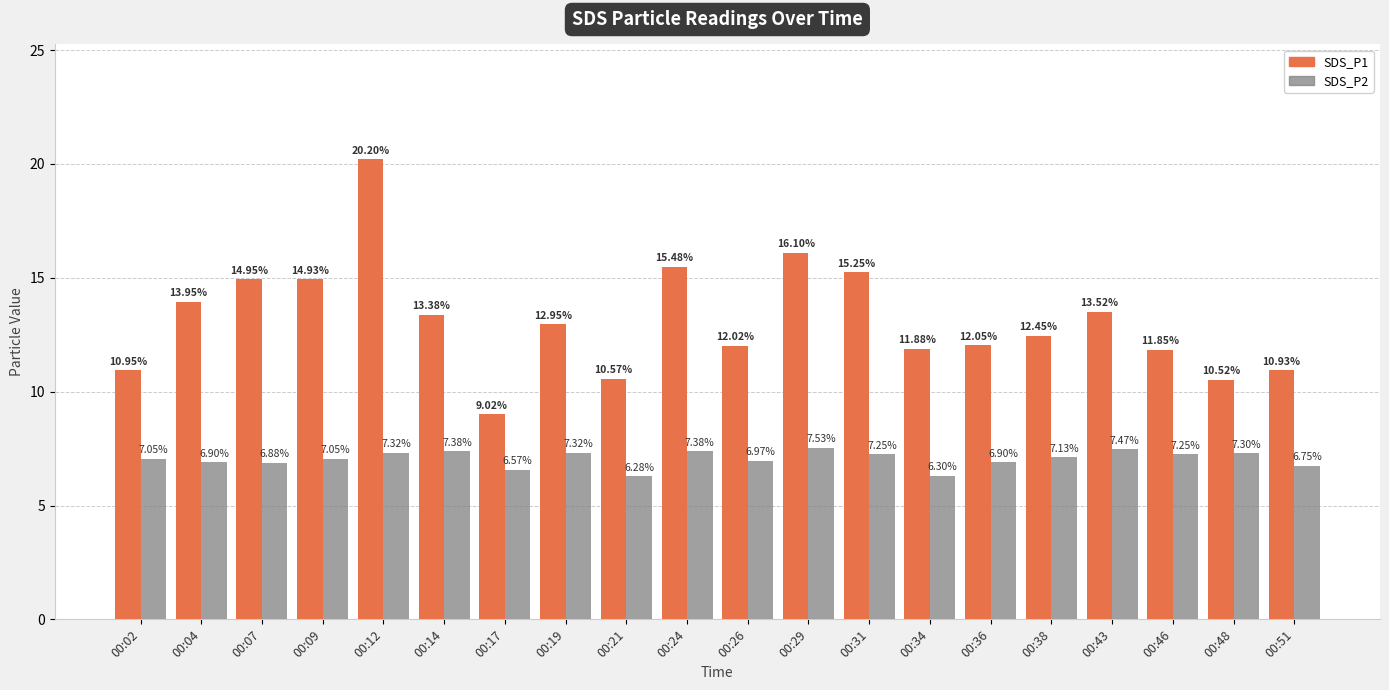

The value of SDS_P1 at 00:34 is 4.1. True or false?

False